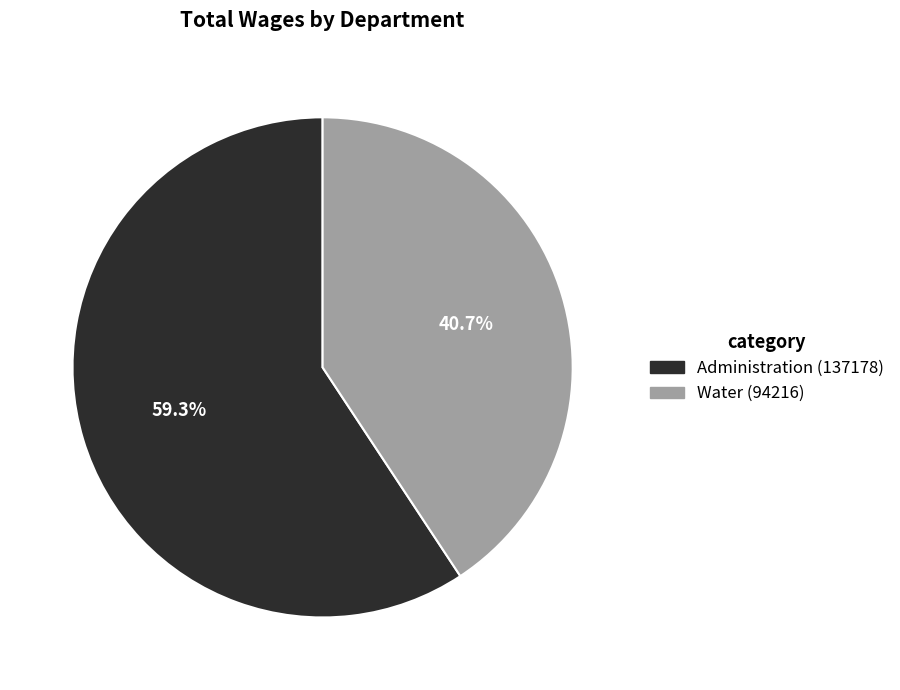

True or false: Administration accounts for 73% of the total.

False